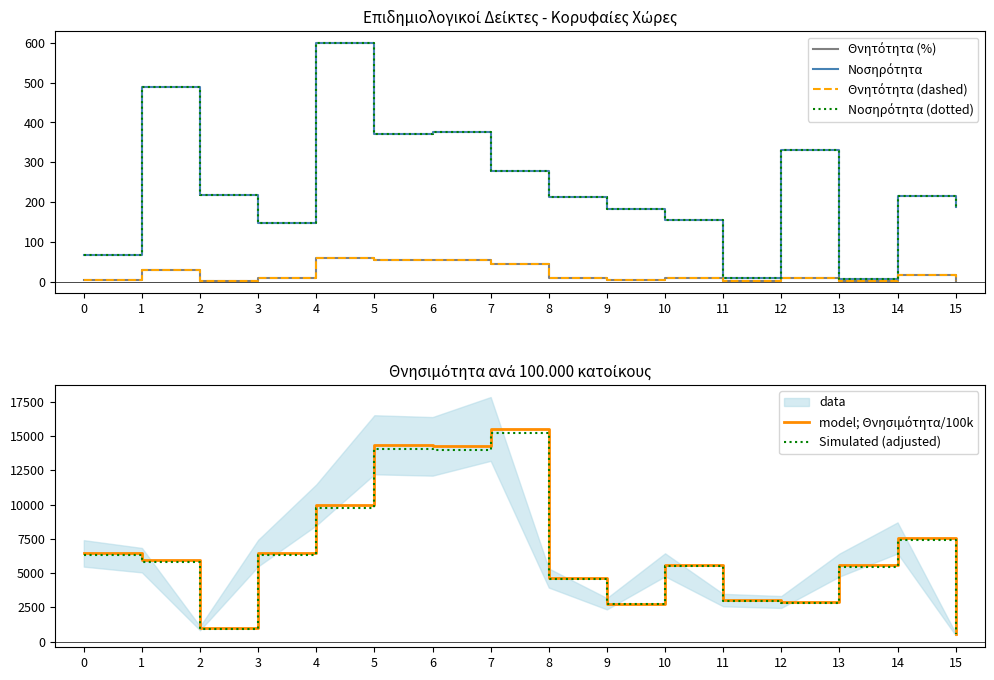

At which label does Θνητότητα (%) reach its minimum?

11